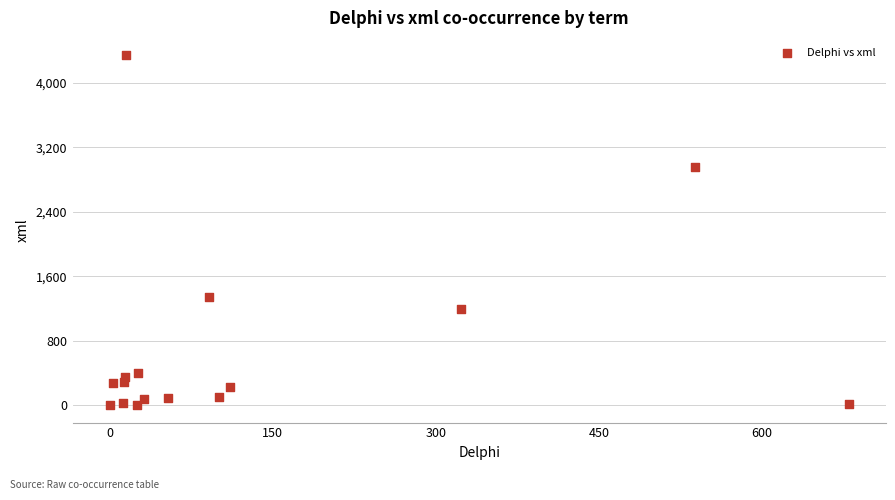

What is the range of X values (max minus min)?

680